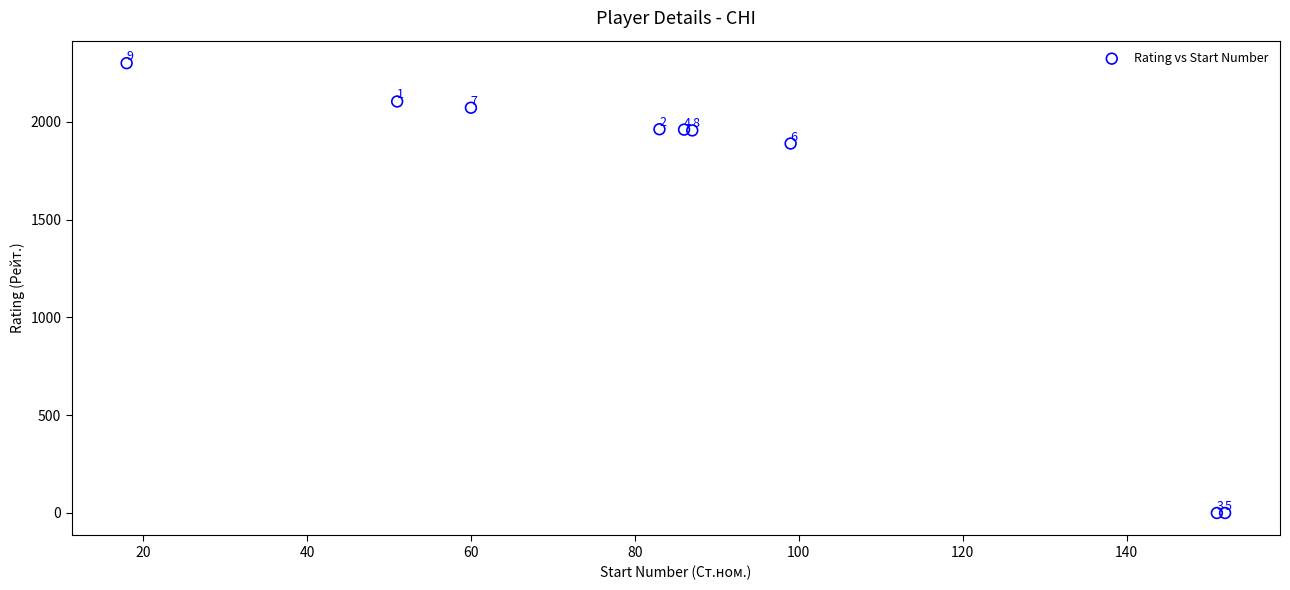

What Y value in the scatter plot is closest to 1150?

1890